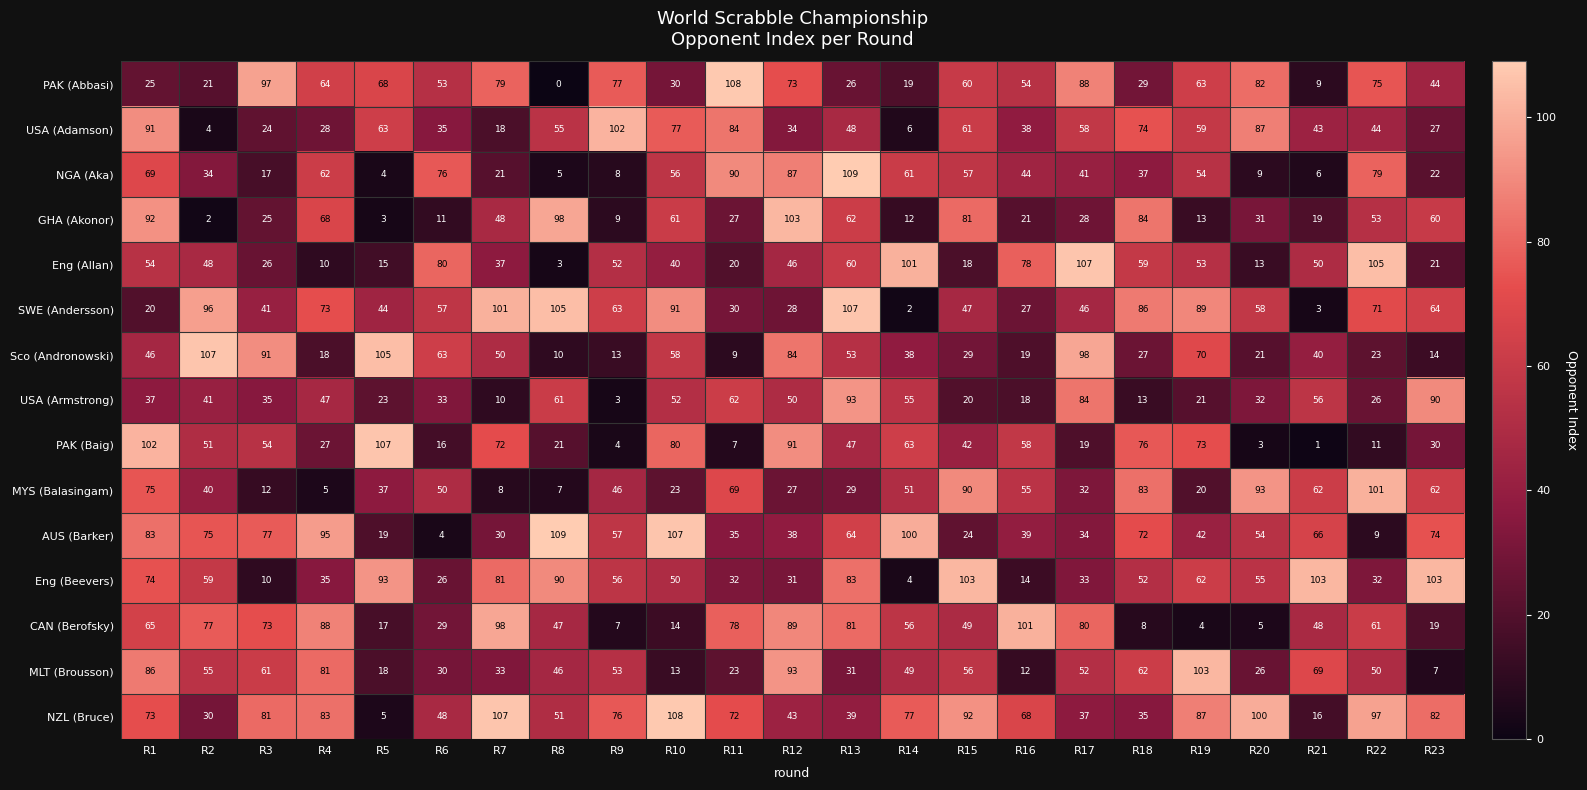

Which series has the widest spread of values?

PAK (Abbasi)